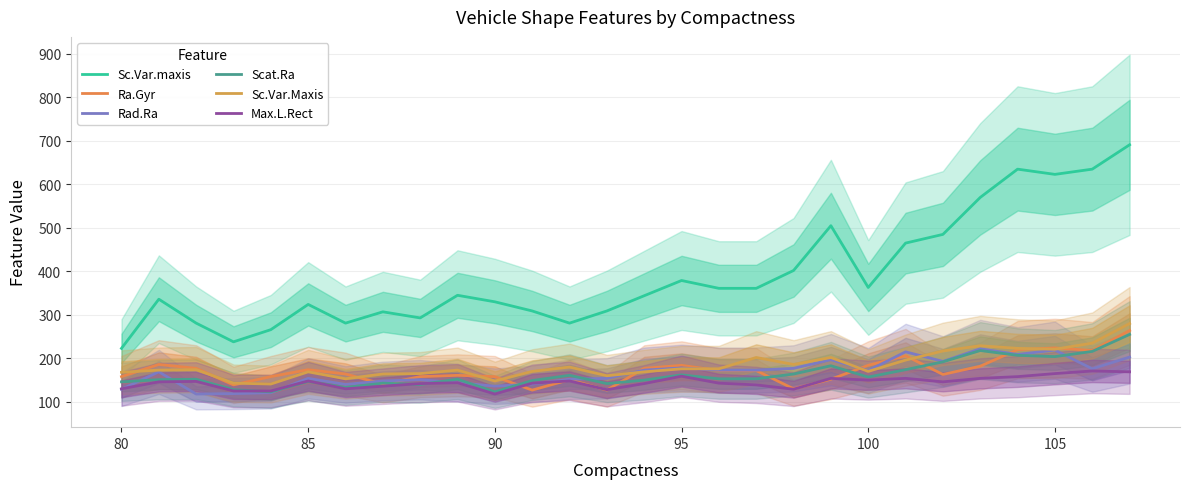

The value of Rad.Ra at 105 is 140. True or false?

True